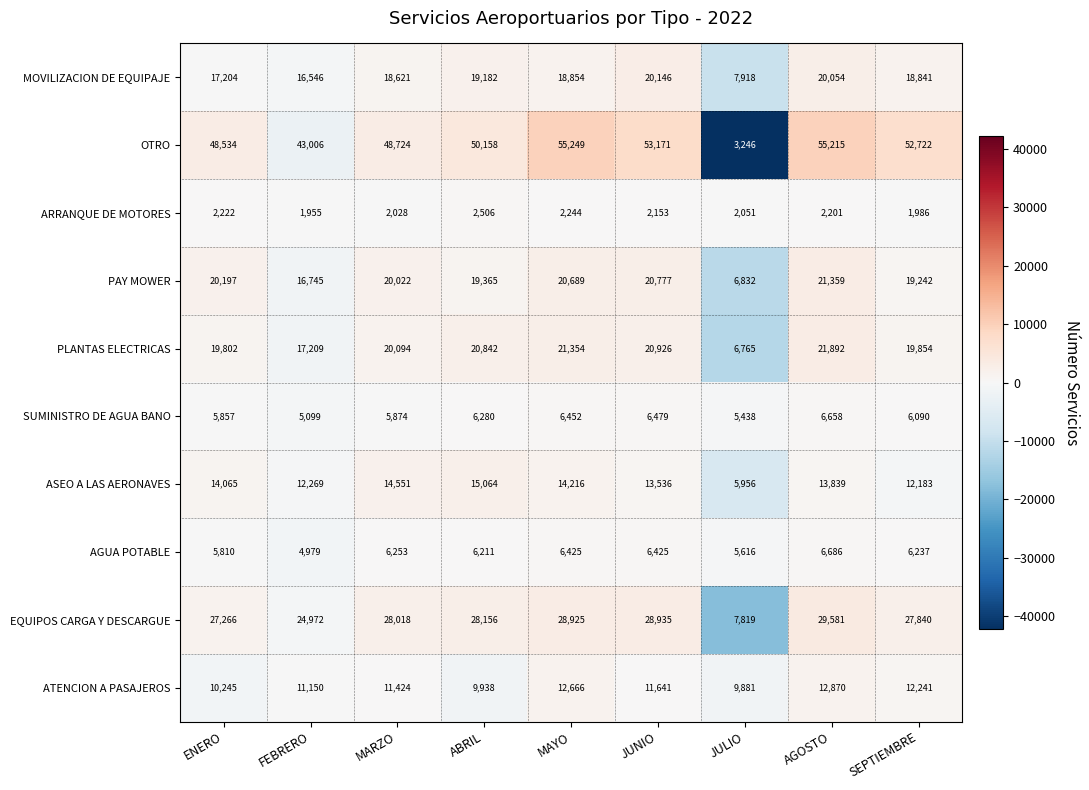

What is the approximate value of AGUA POTABLE at AGOSTO?

6686